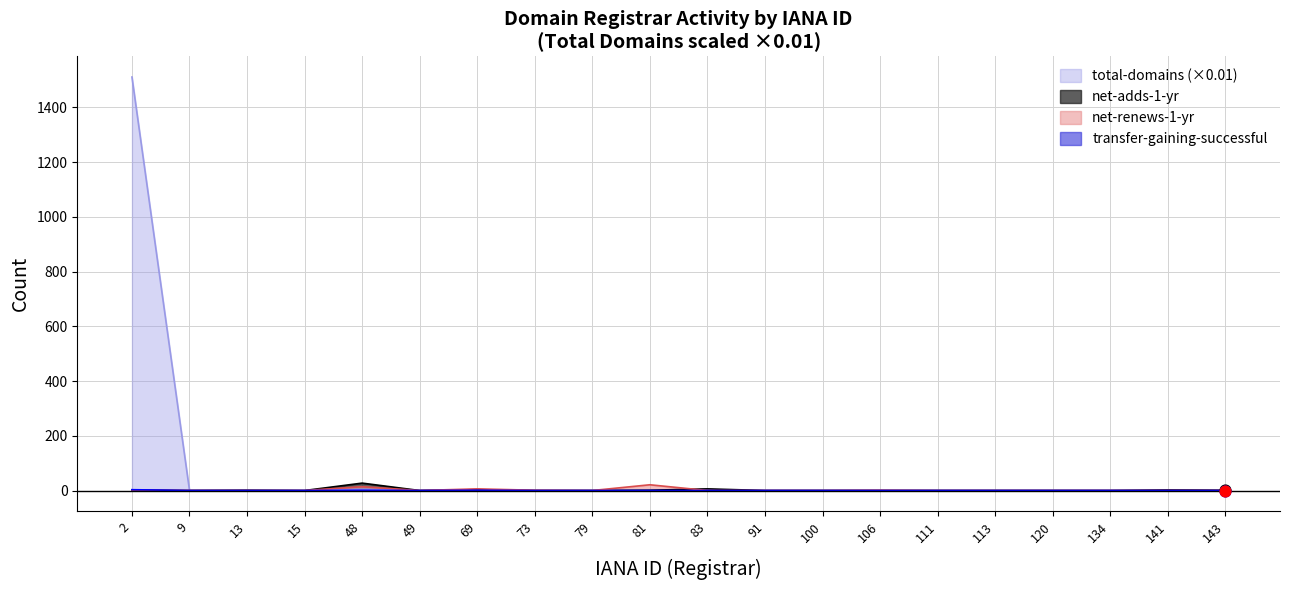

Which series contains the lowest Y value?

total-domains